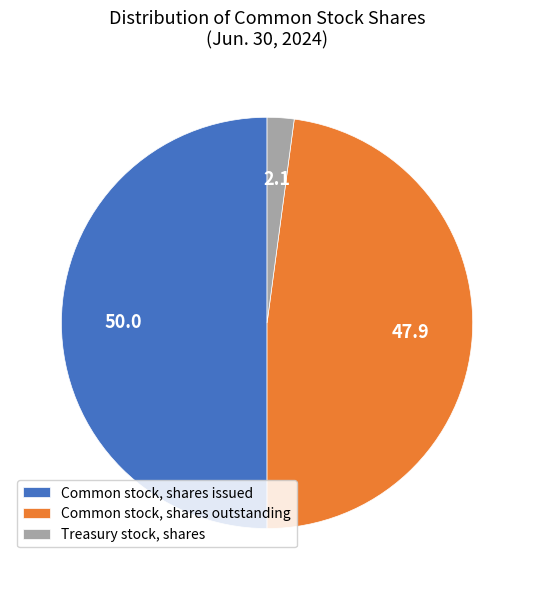

The Treasury stock, shares slice represents 2% of the pie. True or false?

True